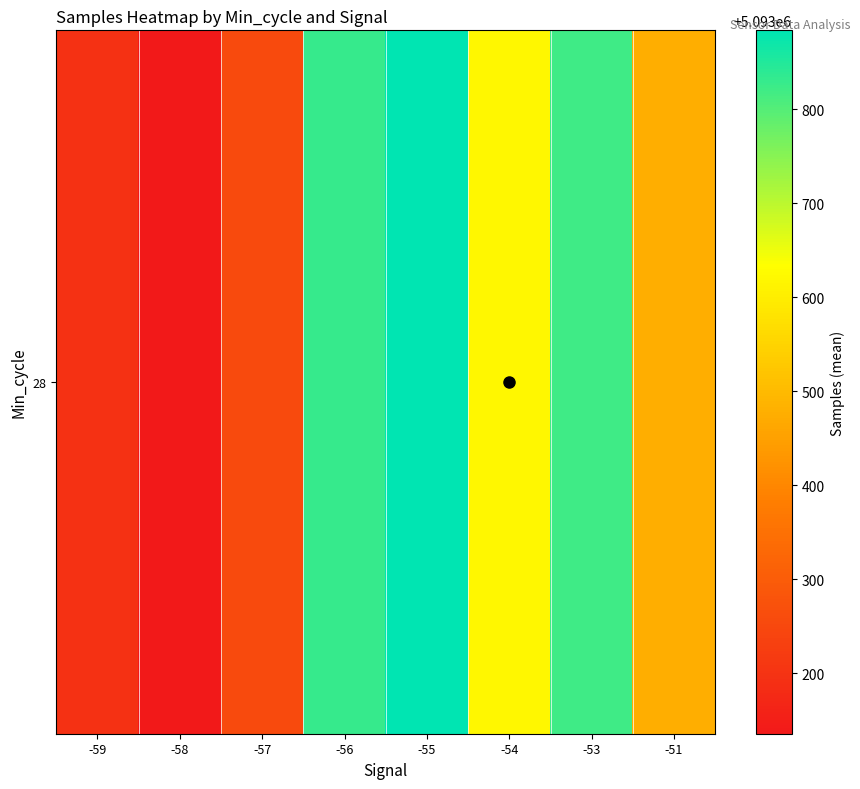

List the labels in order of value, largest first.

-55, -56, -53, -54, -51, -57, -59, -58